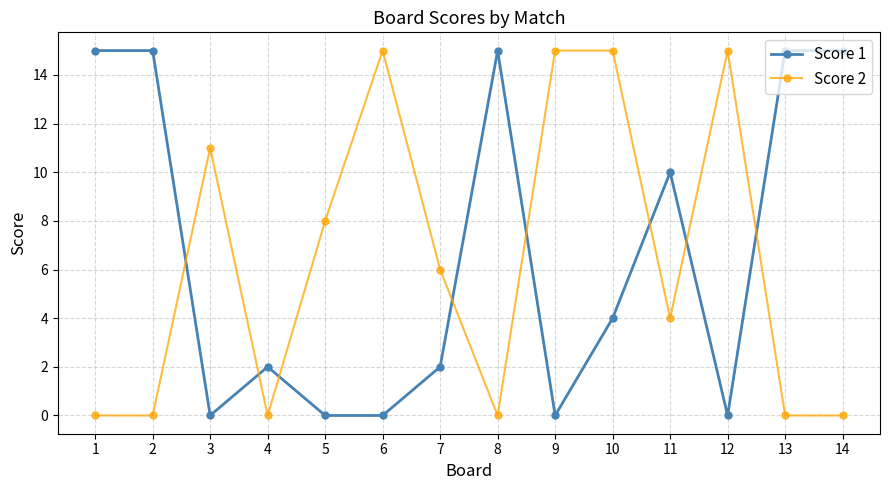

Count the number of data series in this chart.

2